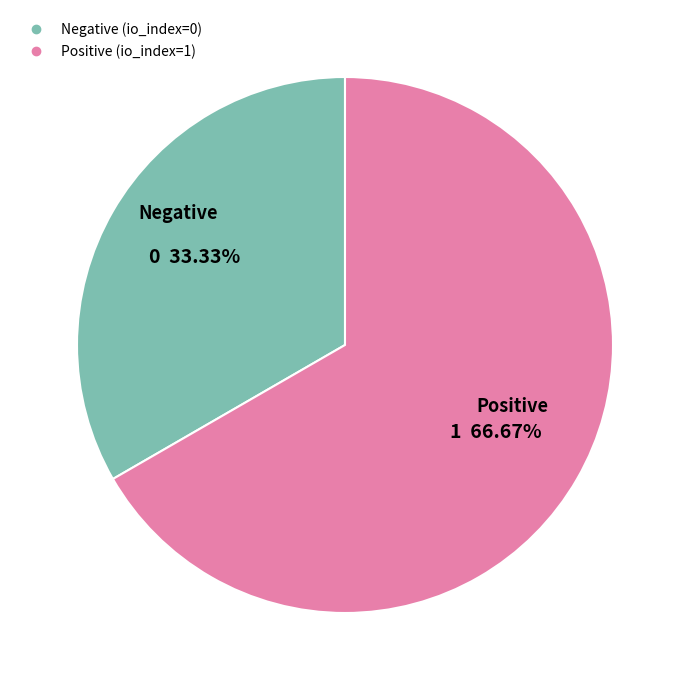

Is there a majority slice in this chart?

Yes